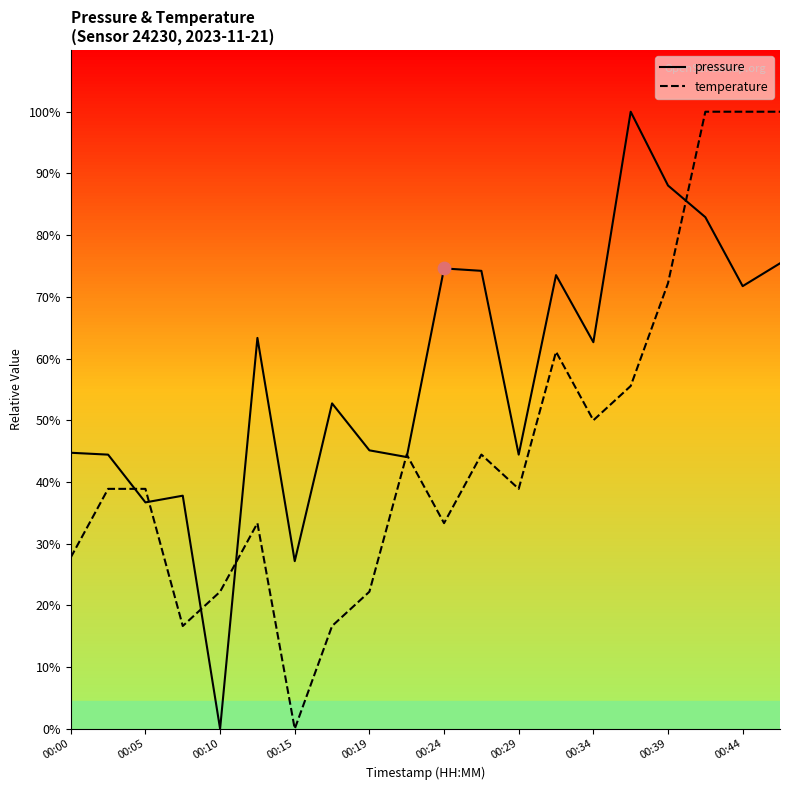

Which series reaches the maximum Y coordinate?

pressure